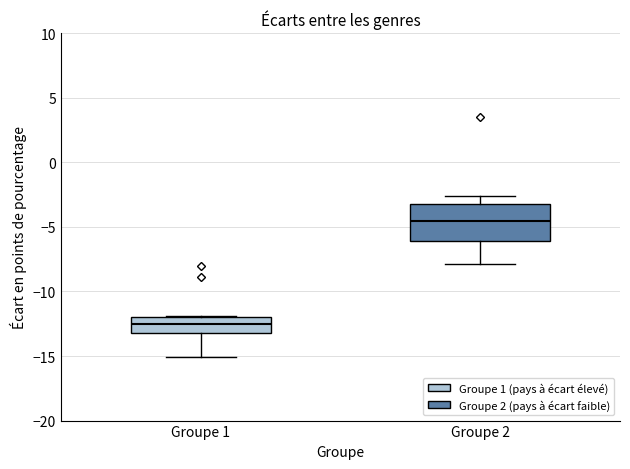

Which box is the tallest, from its lower edge to its upper edge?

Groupe 2